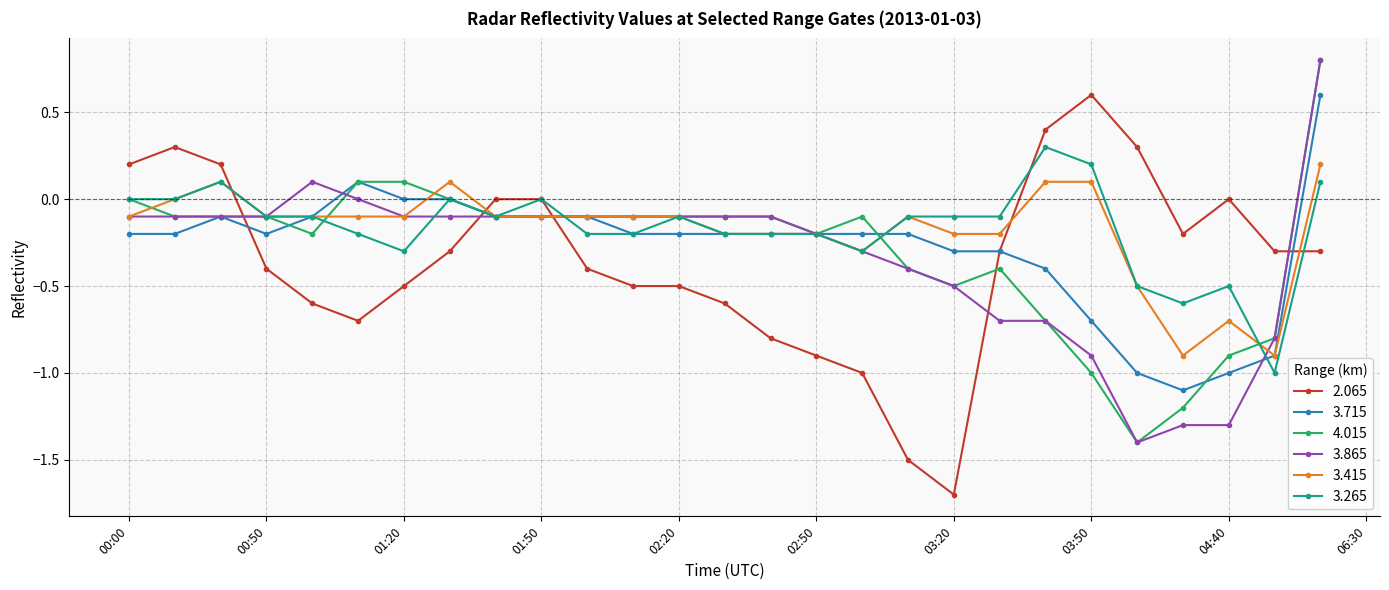

True or false: 3.715 and 4.015 cross at least once.

True